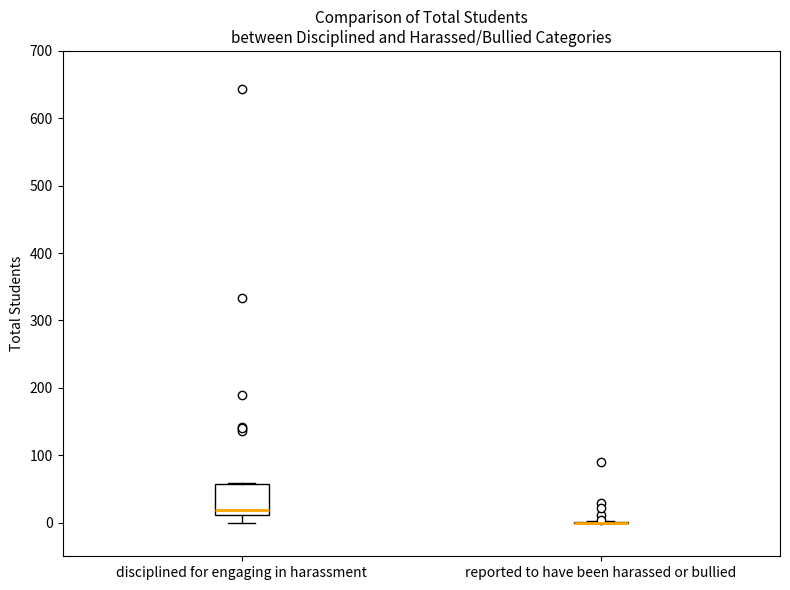

Reading left to right, read every box against the y-axis: the position of its median line, the range the box covers, and the ends of its whiskers. The values are not printed on the chart, so give them approximately, as read against the axis.

disciplined for engaging in harassment: median 20, box 10 to 60, whiskers 0 to 60
reported to have been harassed or bullied: box collapsed to a line at 0, whiskers 0 to 0